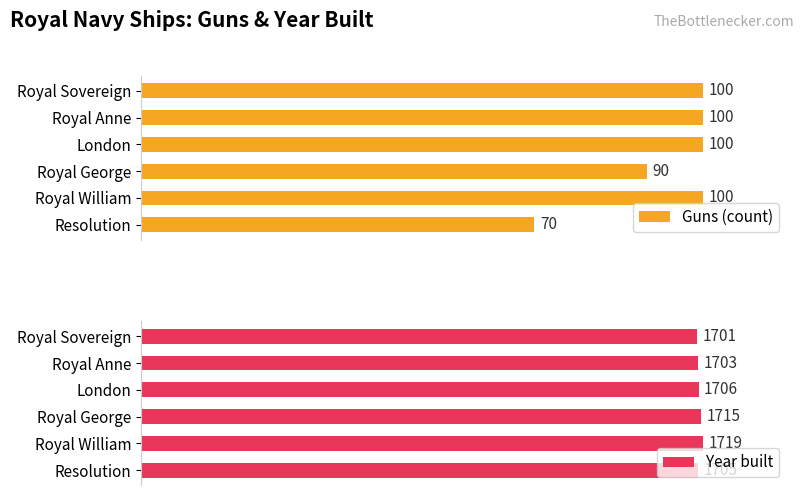

What is the value of the Year built bar at the 3rd from the left?

1706